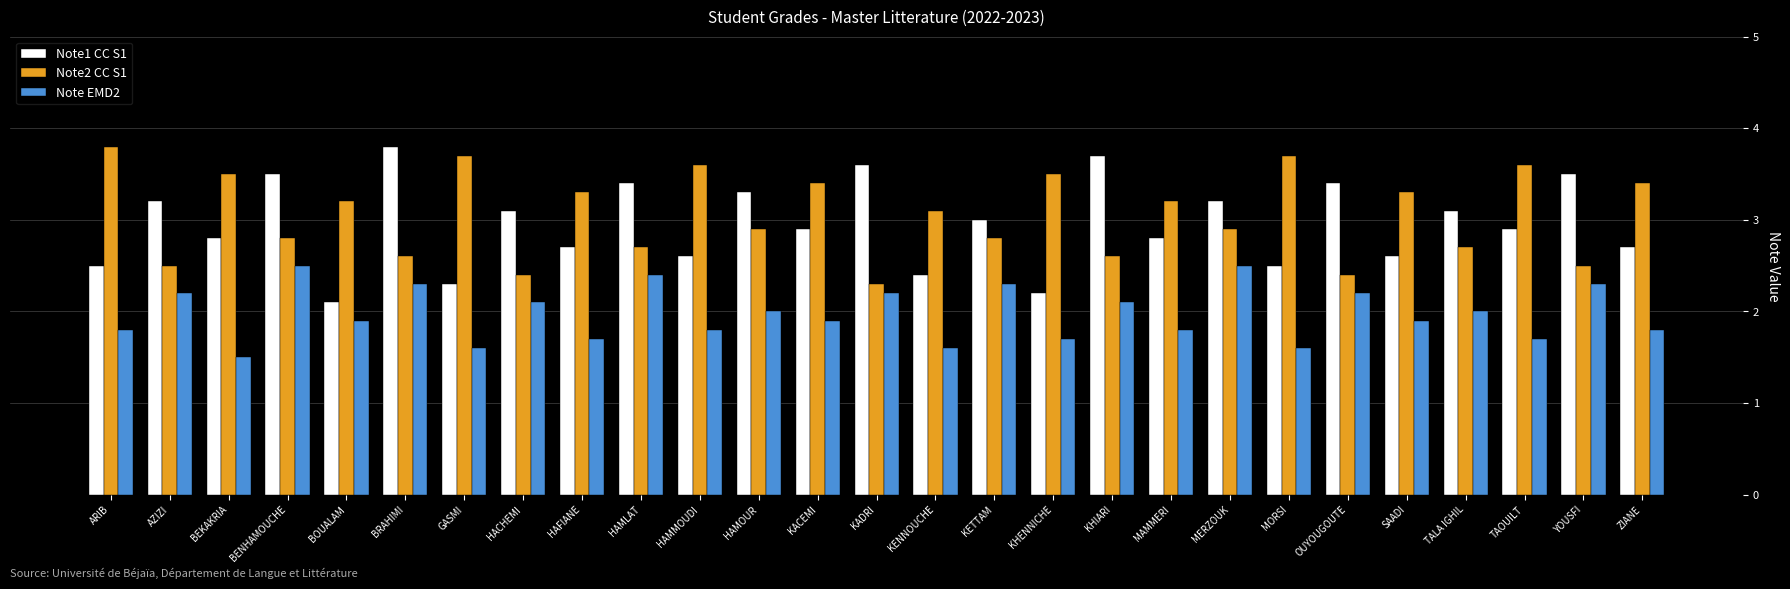

What position from the right is KACEMI?

15